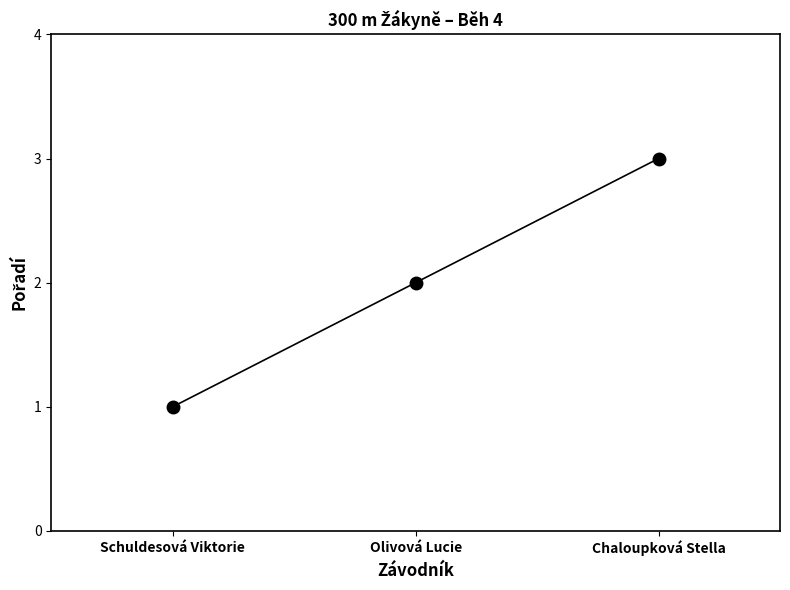

List the labels in order of value, smallest first.

Schuldesová Viktorie, Olivová Lucie, Chaloupková Stella